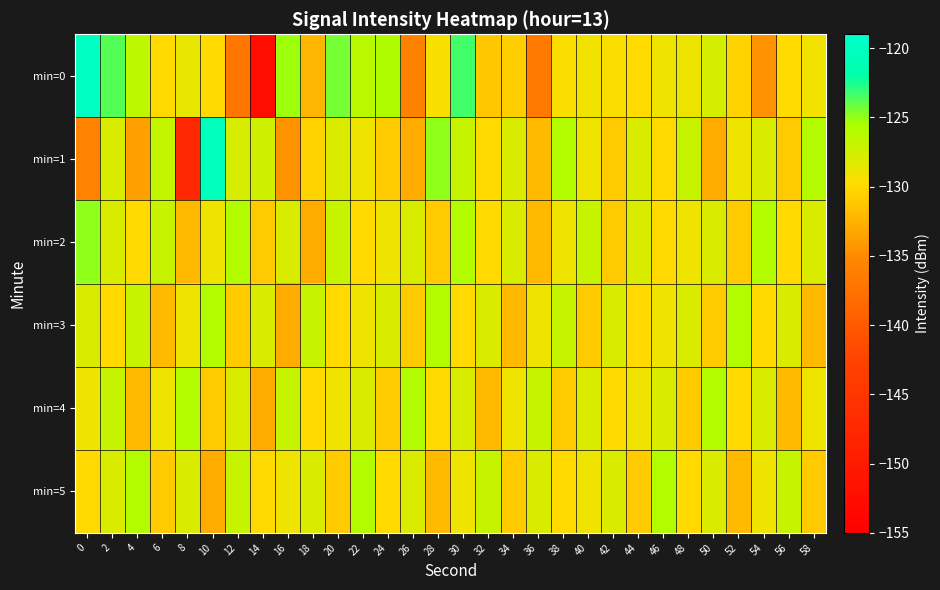

What is the difference between the highest and lowest values at 24?

5.1